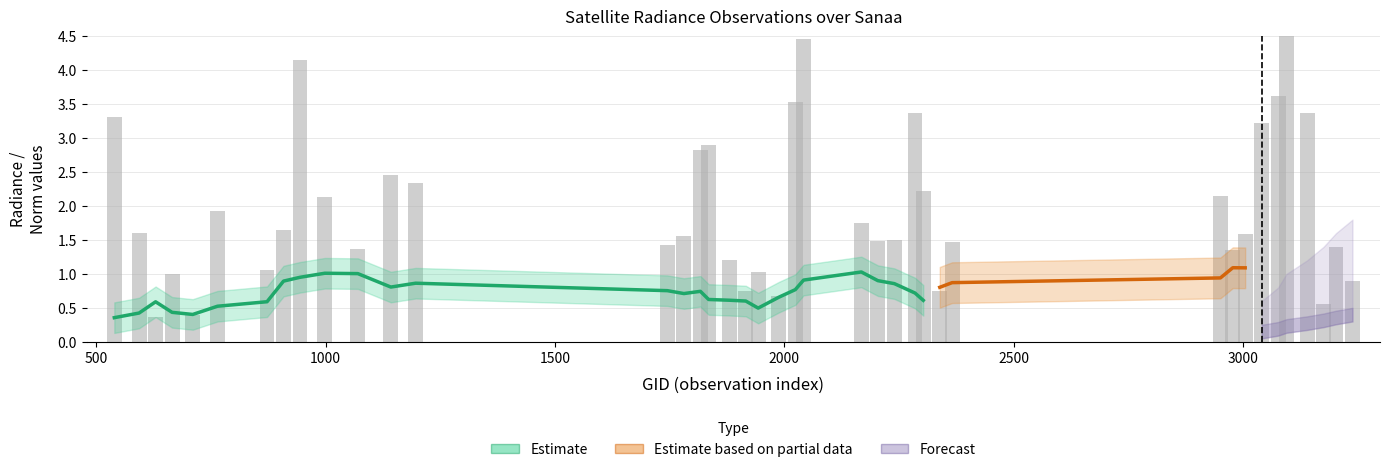

Is it true that dnbrad equals 0.7 at 11?

False